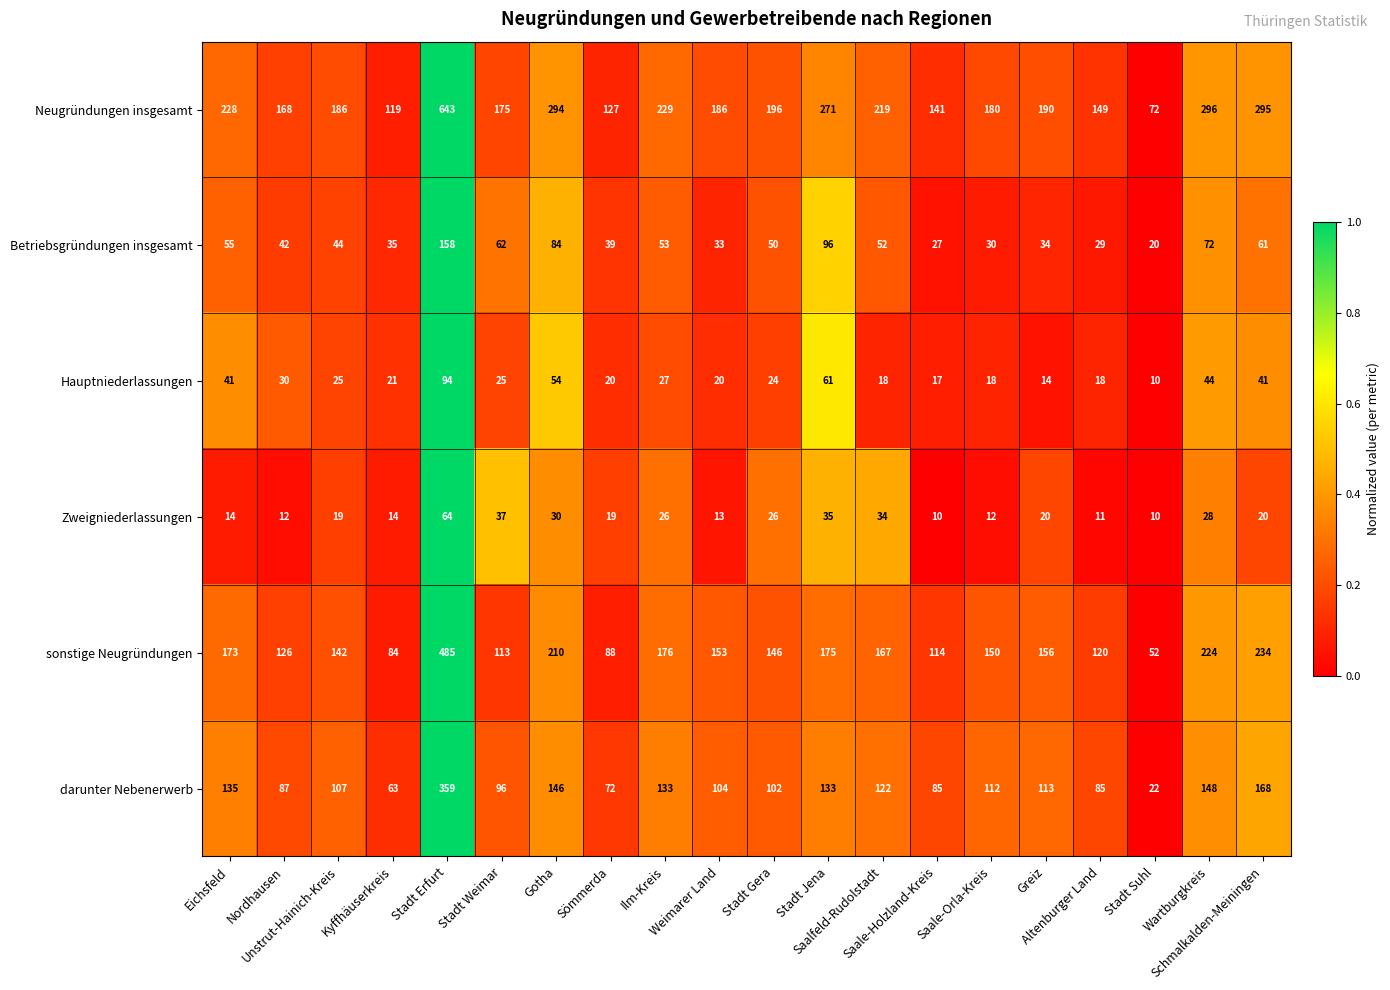

At Ilm-Kreis, list the series in order from largest to smallest.

Neugründungen insgesamt, sonstige Neugründungen, darunter Nebenerwerb, Betriebsgründungen insgesamt, Hauptniederlassungen, Zweigniederlassungen